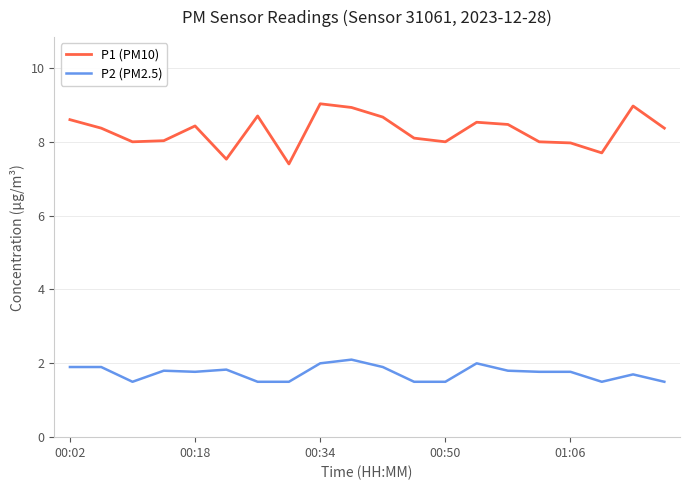

Does the chart have visible grid lines?

Yes